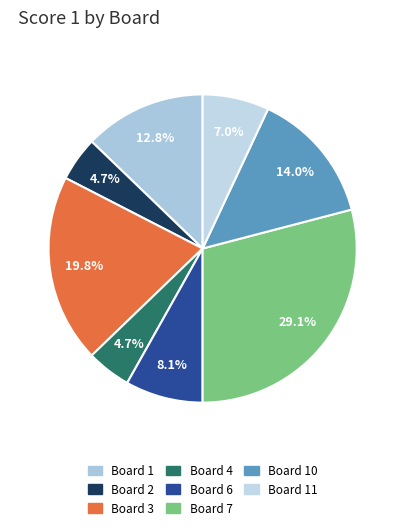

Count the number of slices in the pie.

8